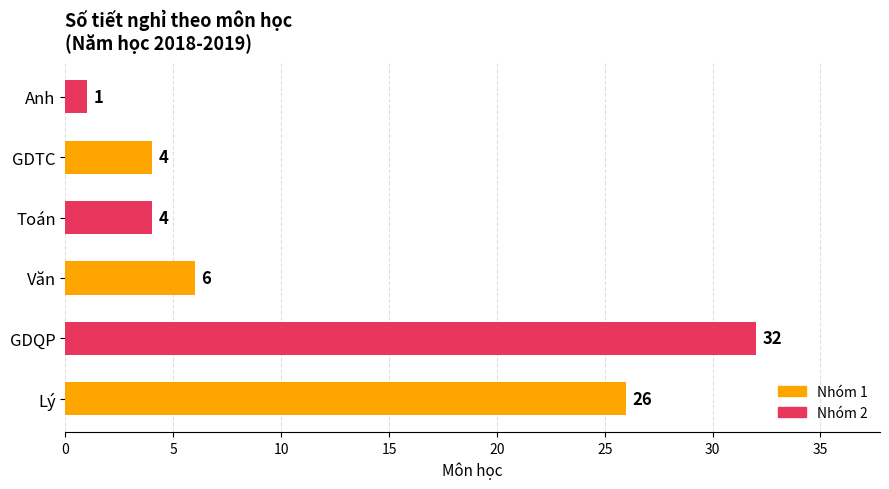

Which has a higher value, Anh or Văn?

Văn